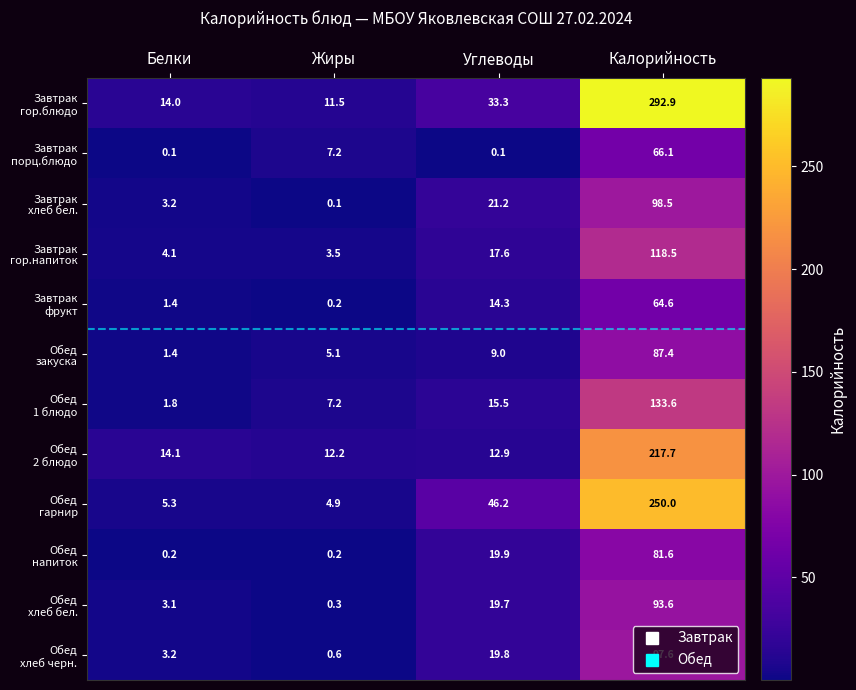

What is the spread (max minus min) of values at Белки?

14.0